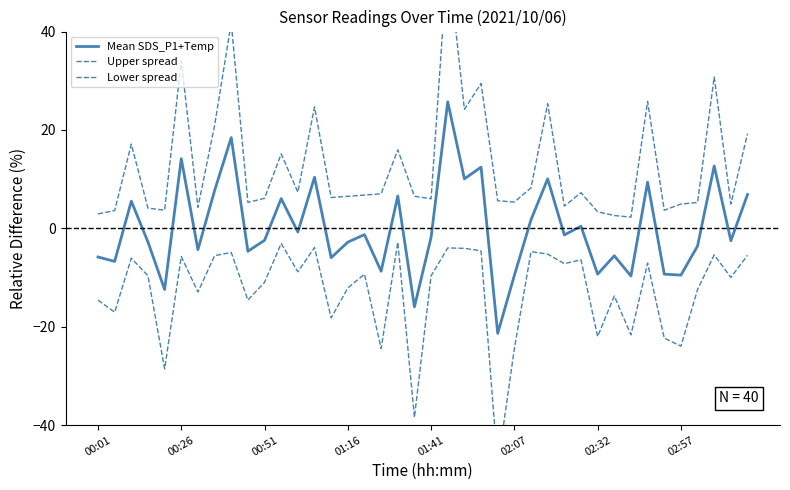

Which series has the widest spread of values?

Upper spread